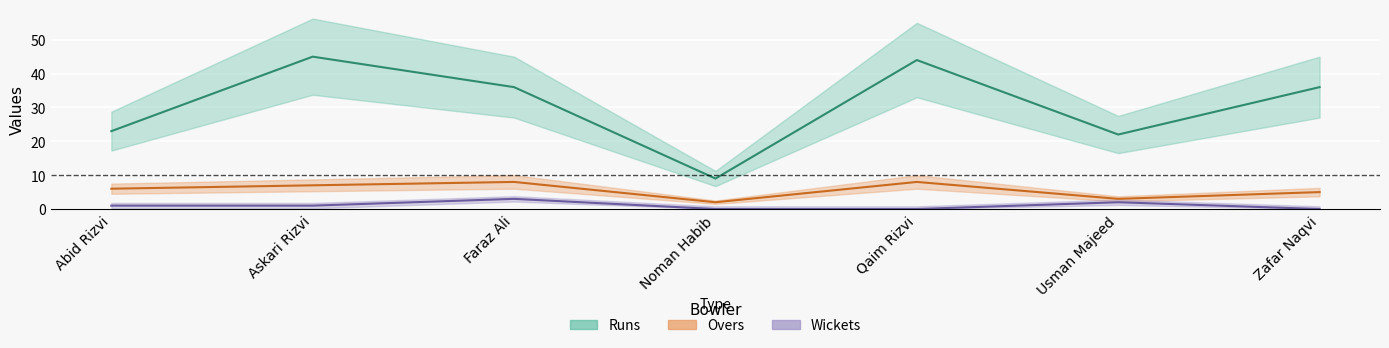

What is the value of the Runs point at the 6th from the left?

22